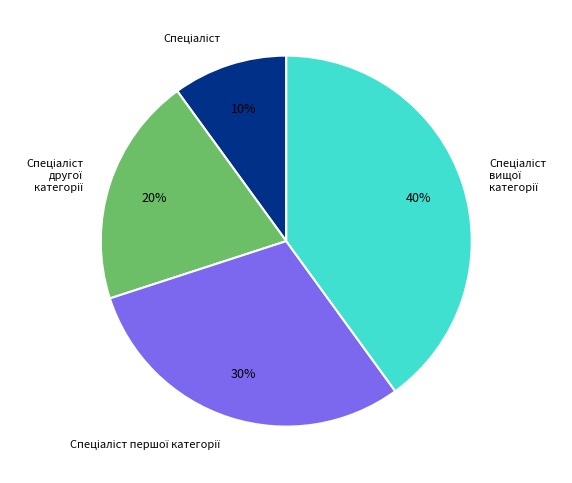

To the nearest percent, what is the average slice percentage?

25%